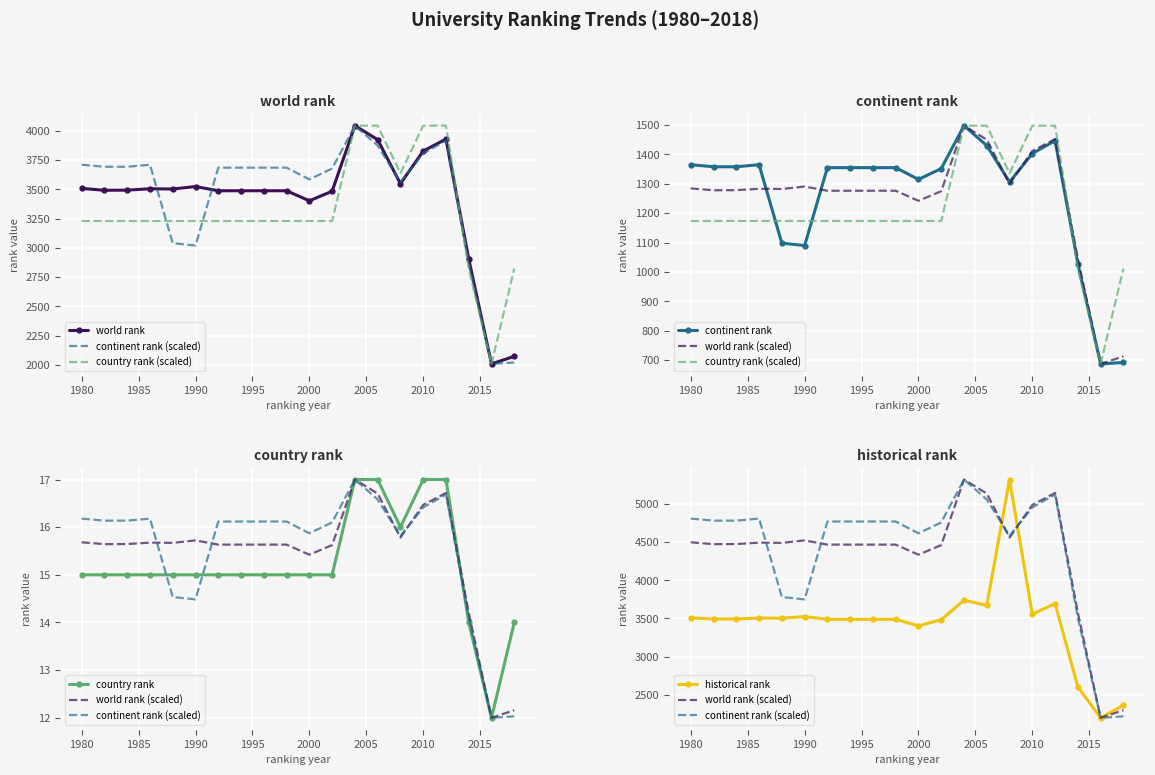

Count the number of data series in this chart.

4